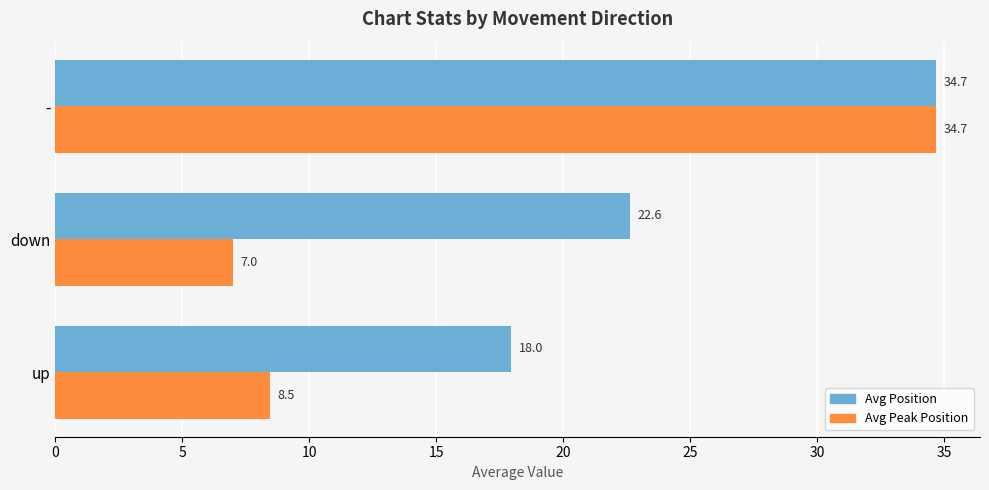

What is the minimum value shown in the chart?

7.0